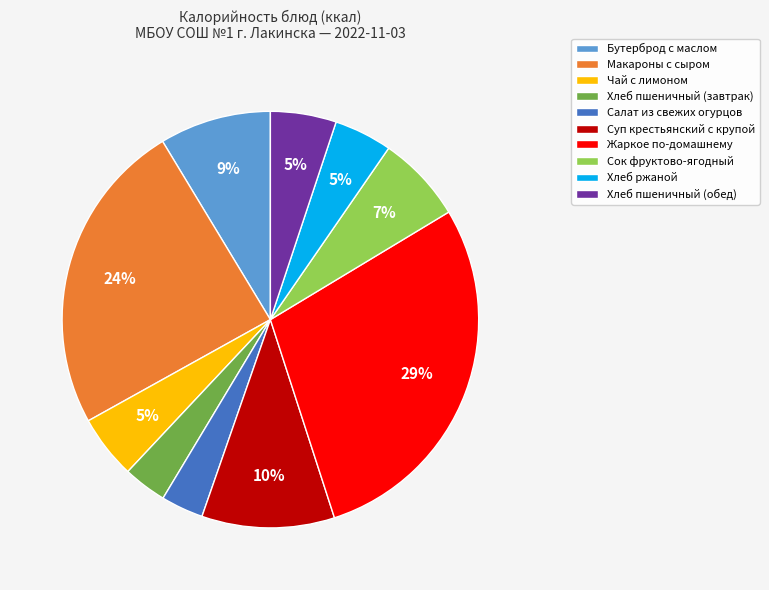

What is the ratio of the value at Чай с лимоном to the value at Сок фруктово-ягодный?

0.7